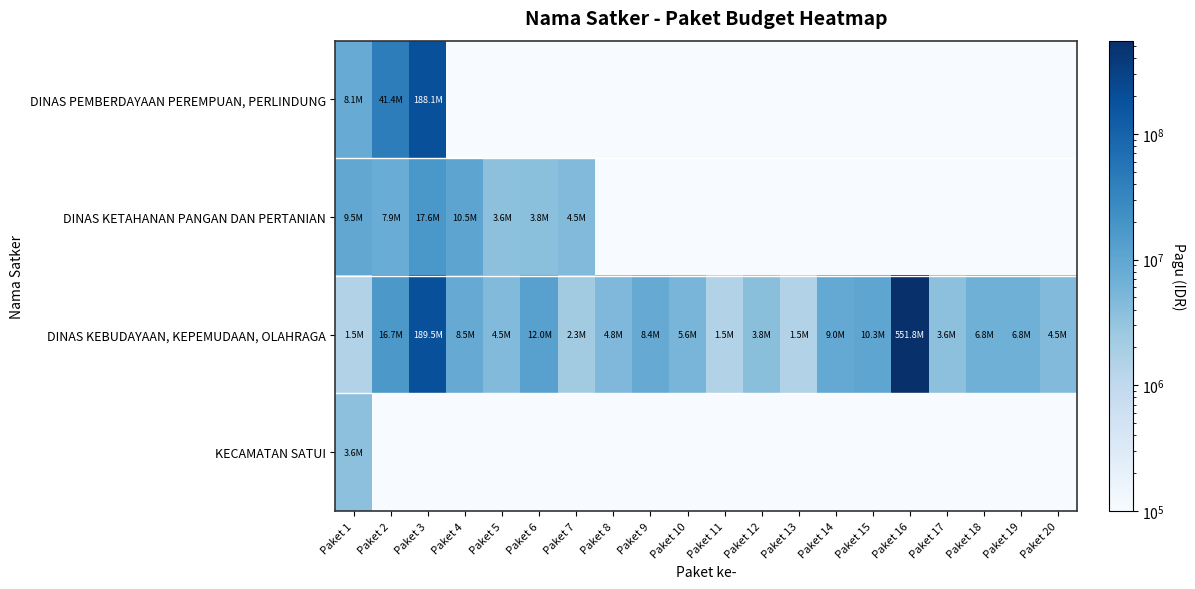

Between Paket 8 and Paket 3, which is larger?

Paket 3